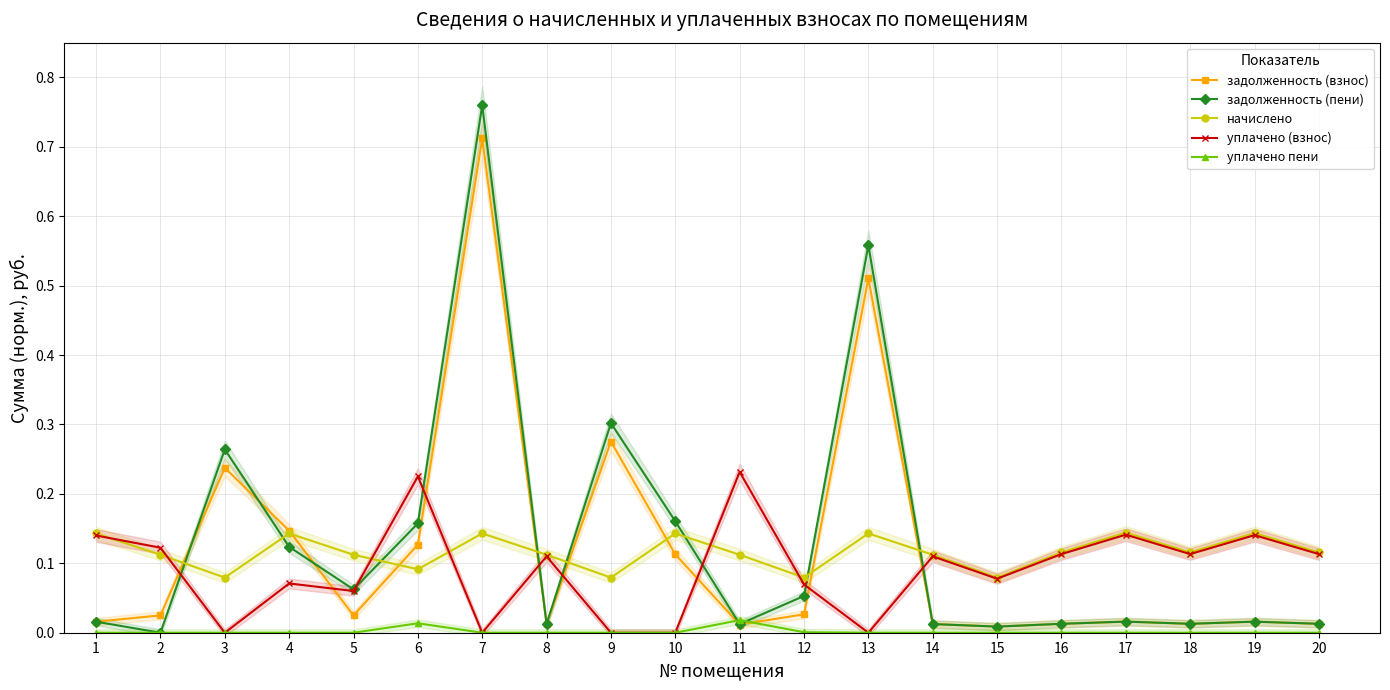

What is the value of the начислено point at the 8th from the left?

0.1